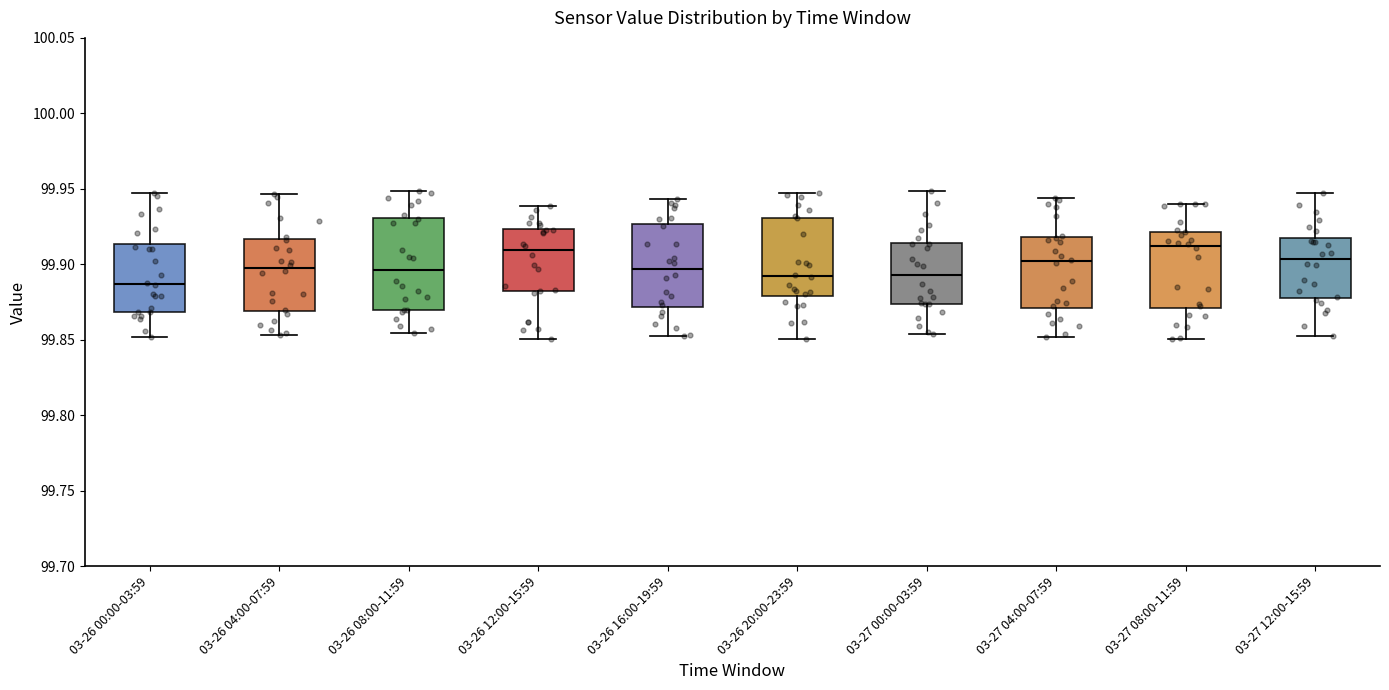

Which box's median line is the lowest?

03-26 00:00-03:59